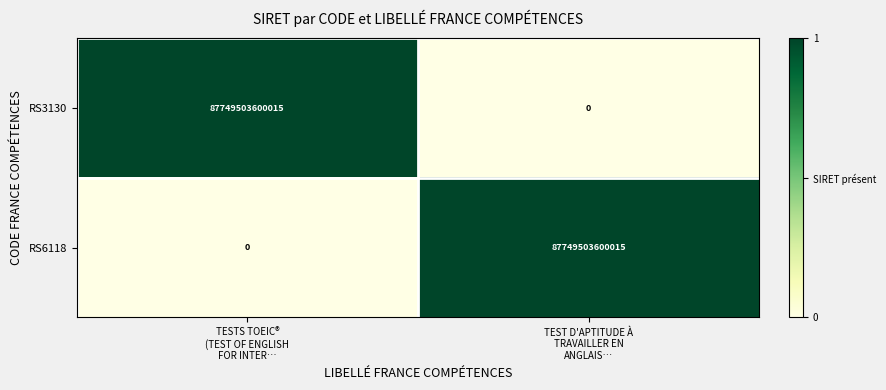

What is the average value of the RS6118 series?

43874751800008